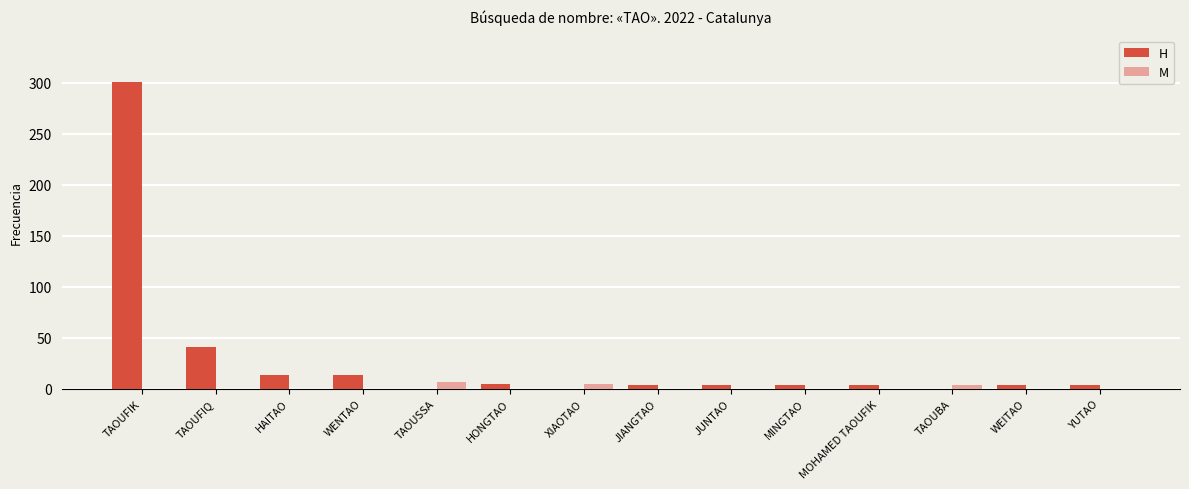

At which category is the sum across all series the highest?

TAOUFIK